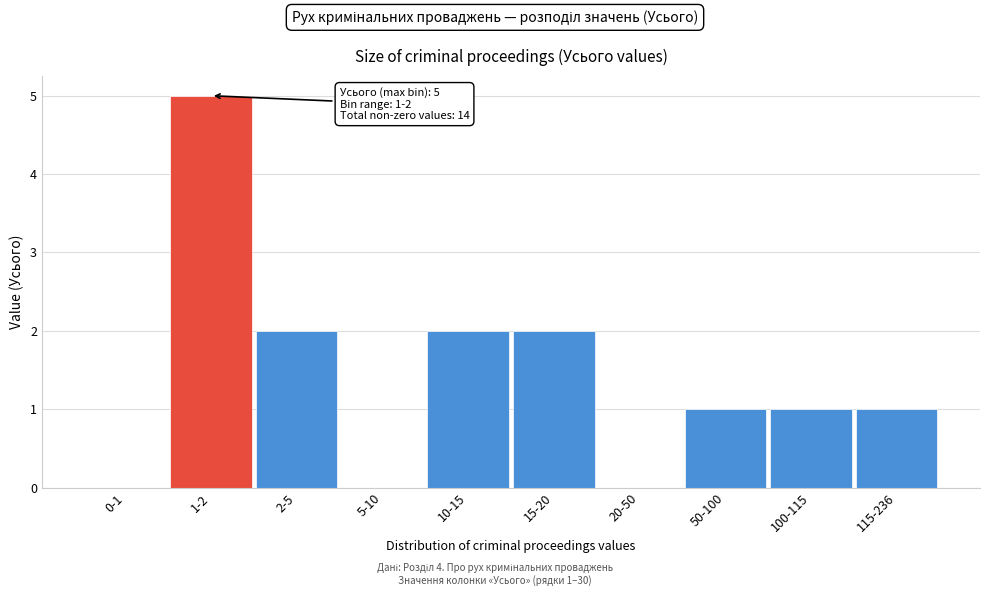

Reading left to right, transcribe all the data shown in this chart.

0-1=0	1-2=5	2-5=2	5-10=0	10-15=2	15-20=2	20-50=0	50-100=1	100-115=1	115-236=1